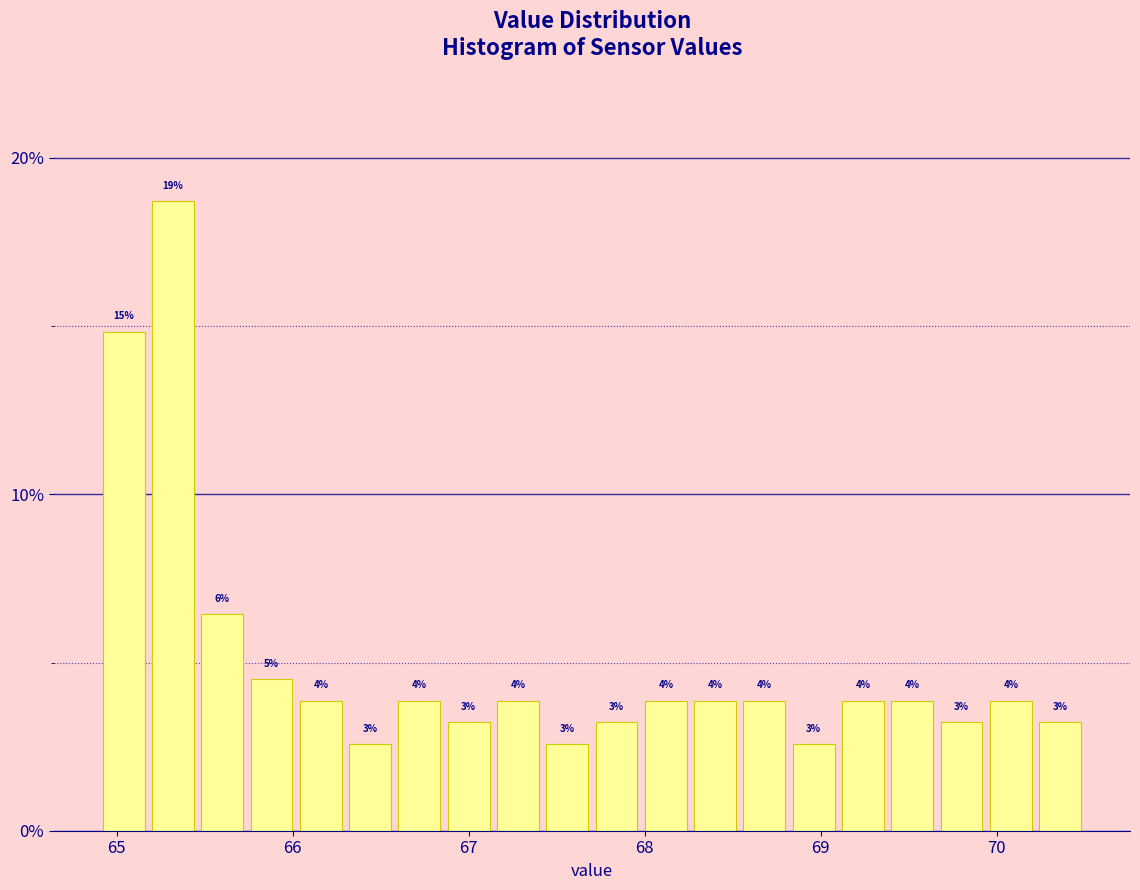

Around what value on the x-axis is the tallest bar? Give the approximate position of its centre, as read against the axis.

65.3